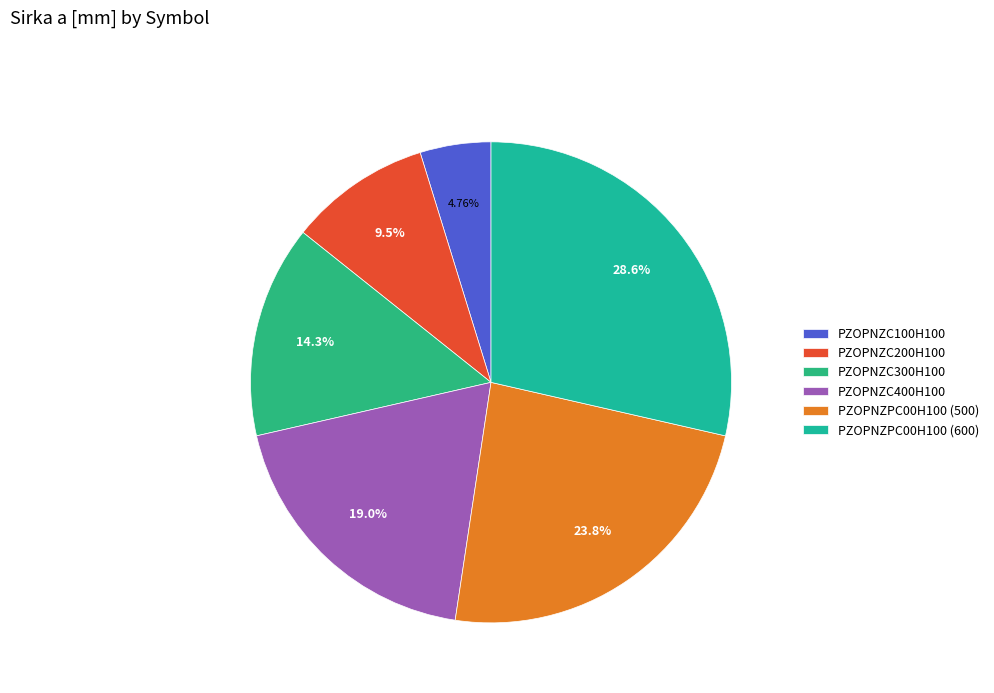

Is there a majority slice in this chart?

No